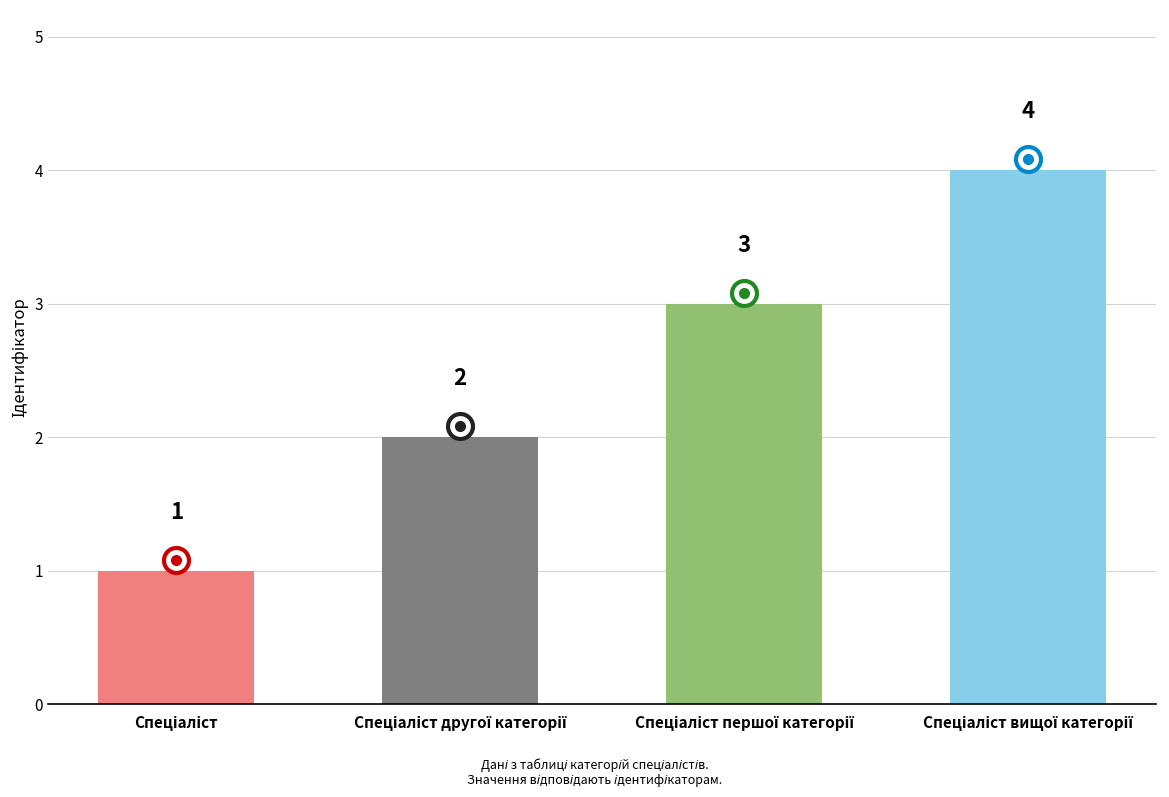

What is the value of the 3rd bar from the left?

3